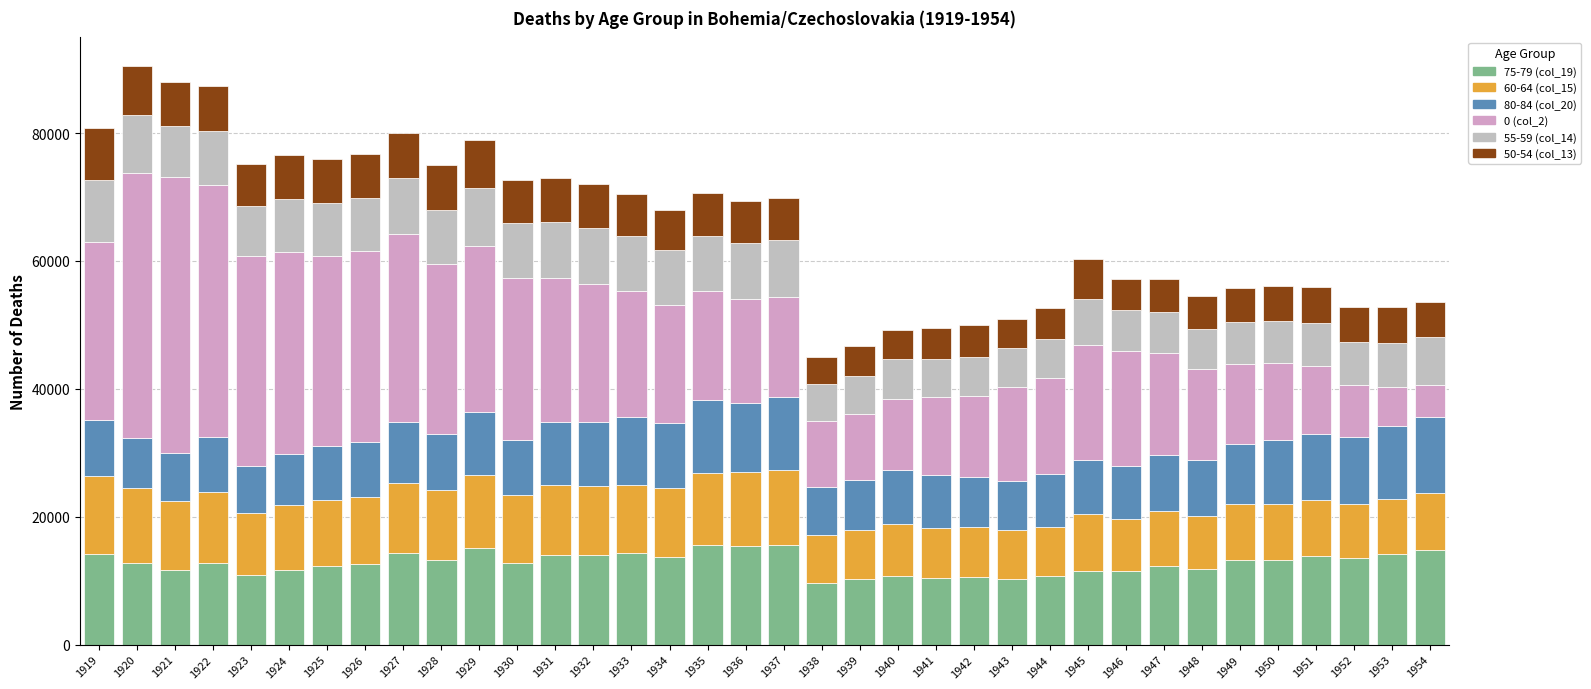

What is the difference between the second highest and minimum values in the 80-84 (col_20) series?

4135